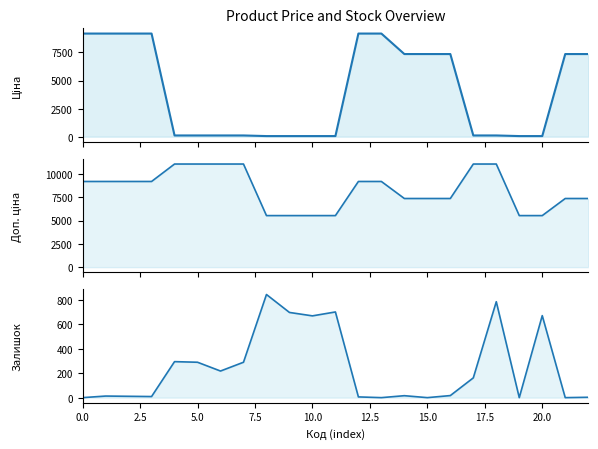

How many data points in Залишок are less than 17?

11